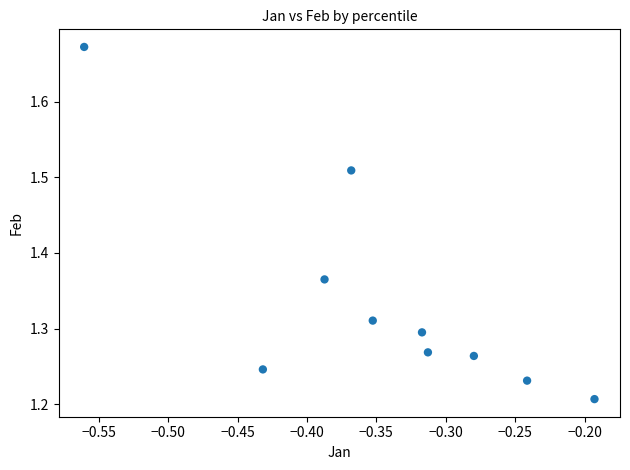

What is the range of X values (max minus min)?

0.4